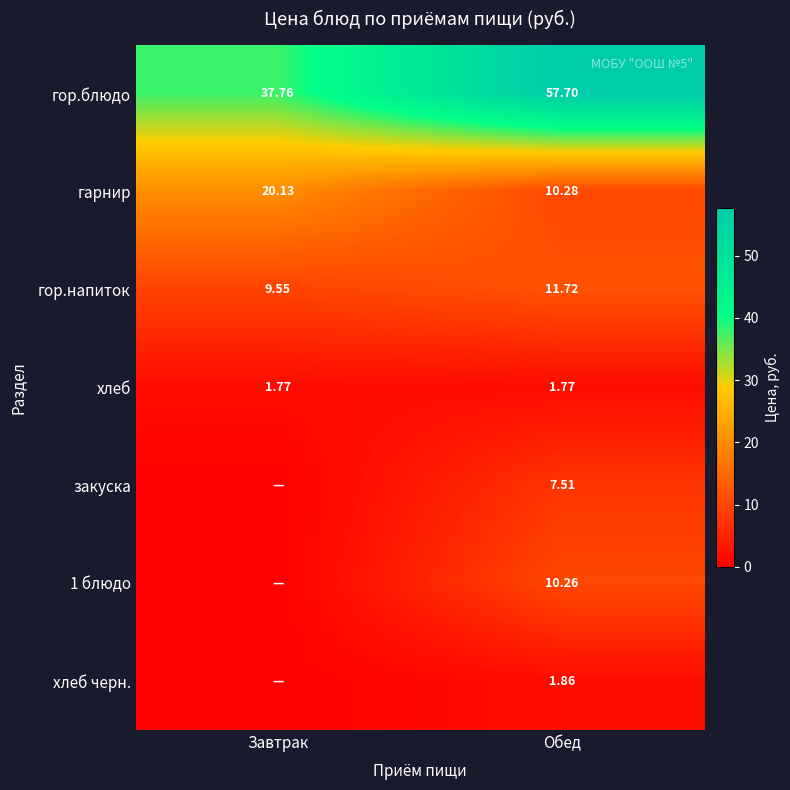

Rank the categories by гарнир value from lowest to highest.

Обед, Завтрак